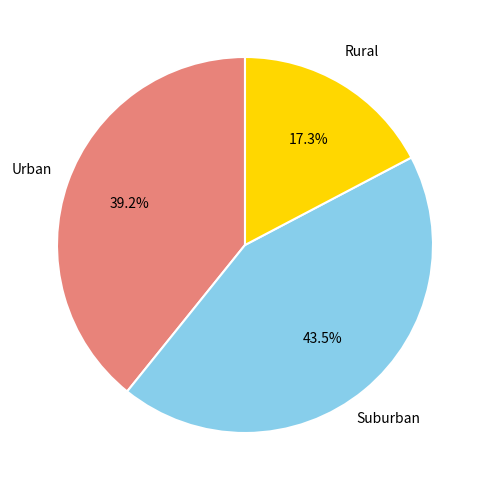

Is there any slice that represents more than half of the pie?

No